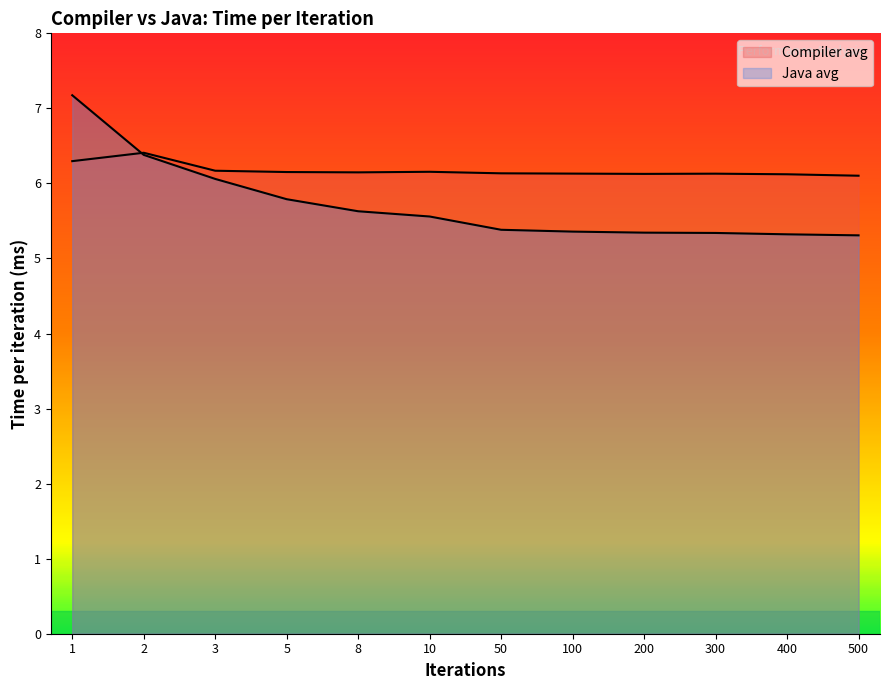

List the labels in order of Java avg value, largest first.

1, 2, 3, 5, 8, 10, 50, 100, 200, 300, 400, 500